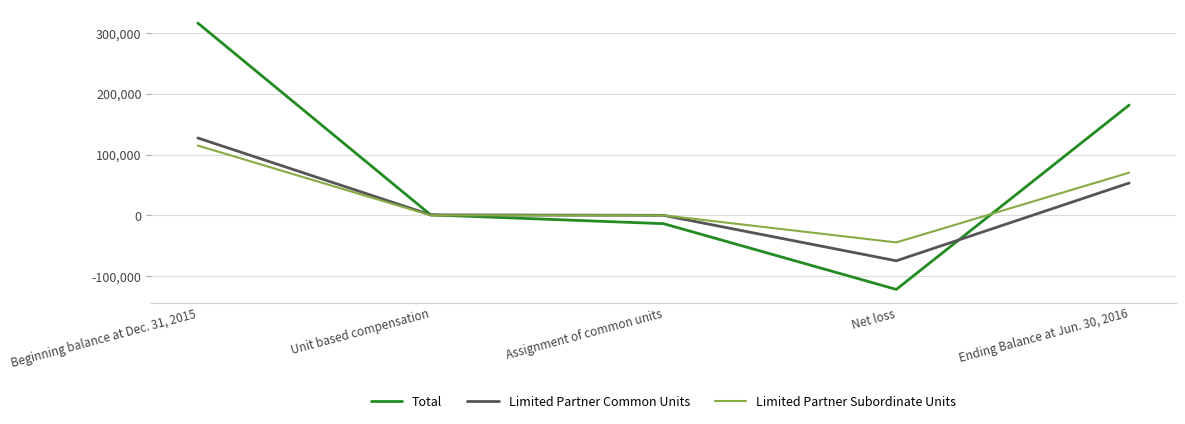

True or false: Total has more than 2 points higher than both neighbors.

False